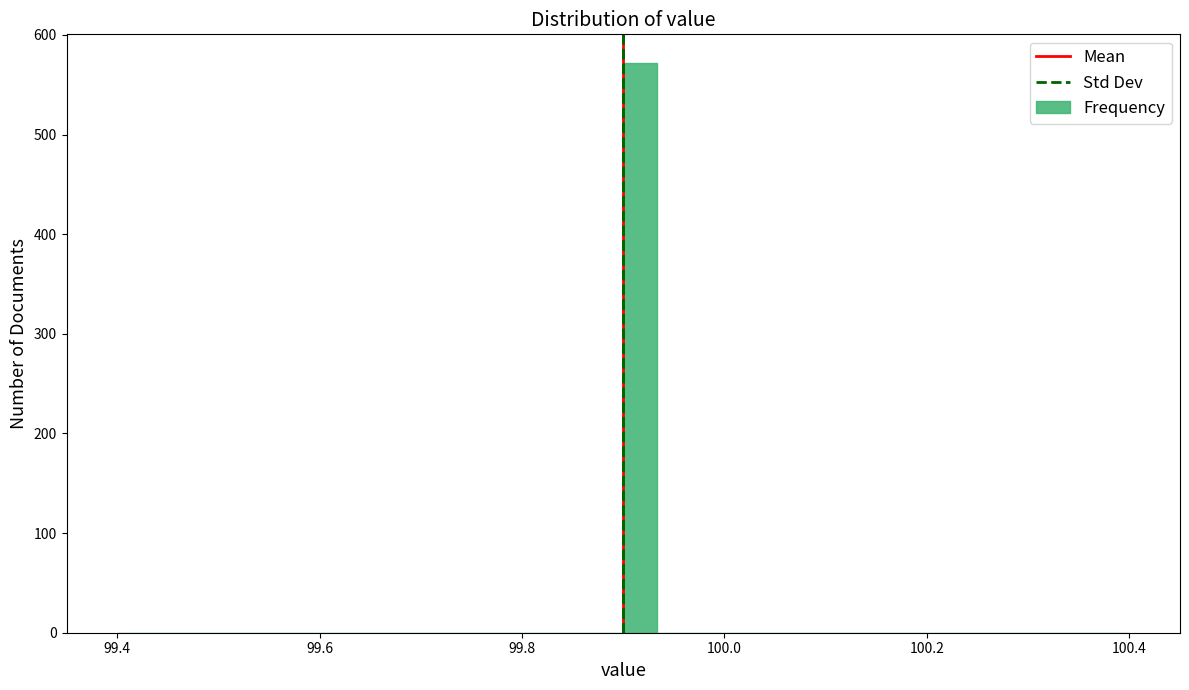

Read against the x-axis, roughly where is the centre of the tallest bar?

99.92